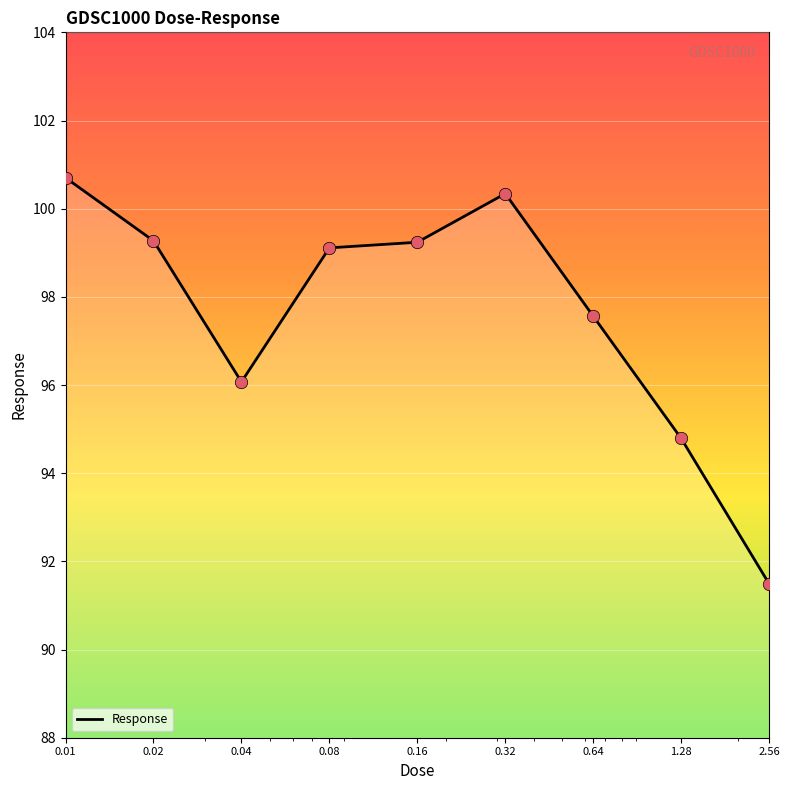

What is the minimum value shown in the chart?

91.5